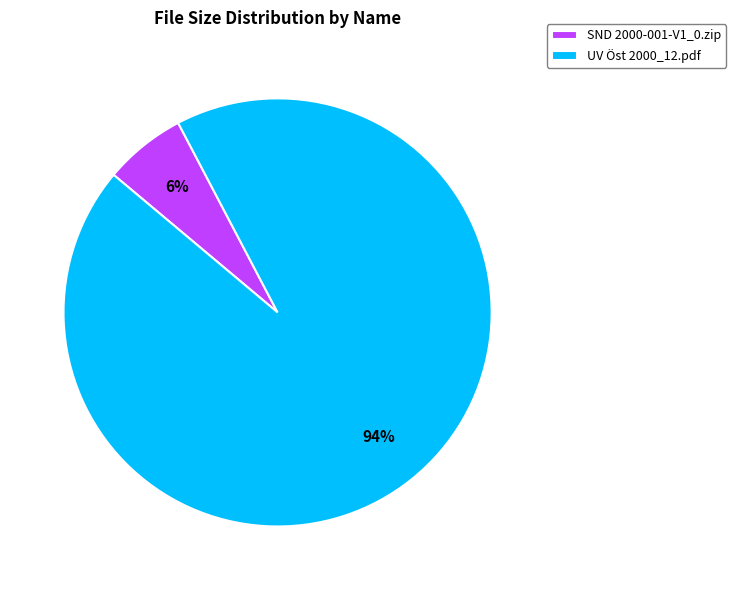

To the nearest percent, what portion does SND 2000-001-V1_0.zip represent?

6%